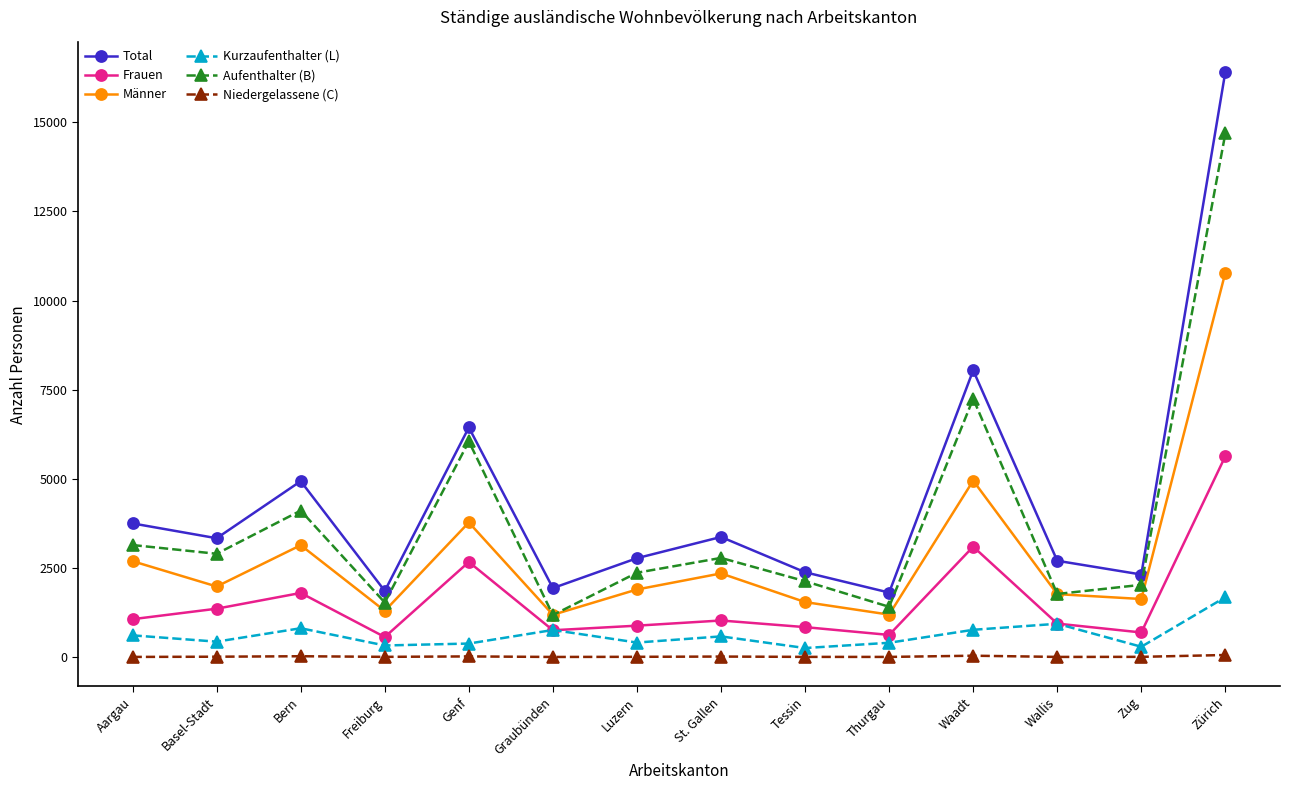

How many distinct data groups are displayed?

6